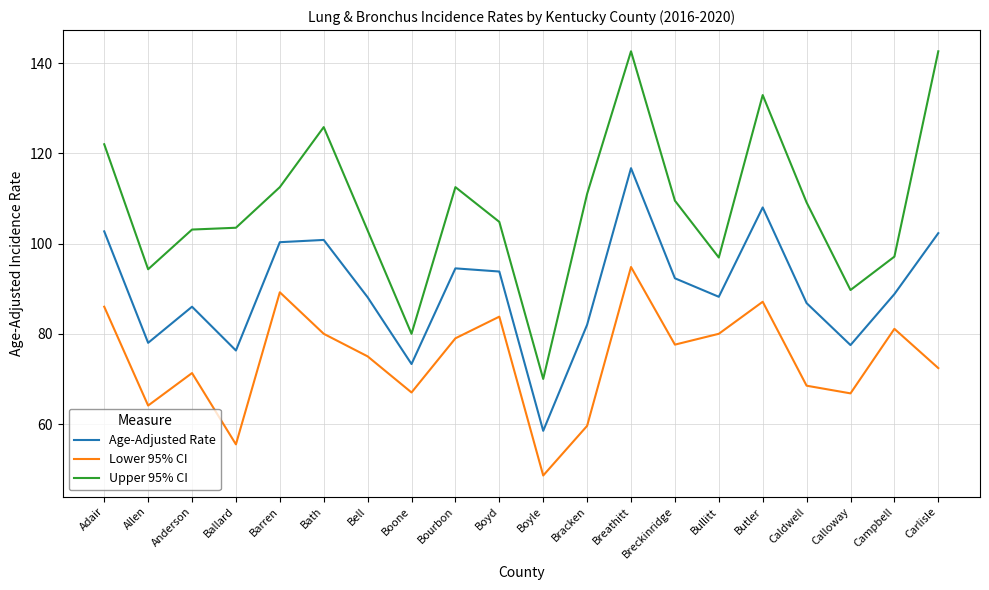

Rank the series by their maximum value, from lowest to highest.

Lower 95% CI, Age-Adjusted Rate, Upper 95% CI